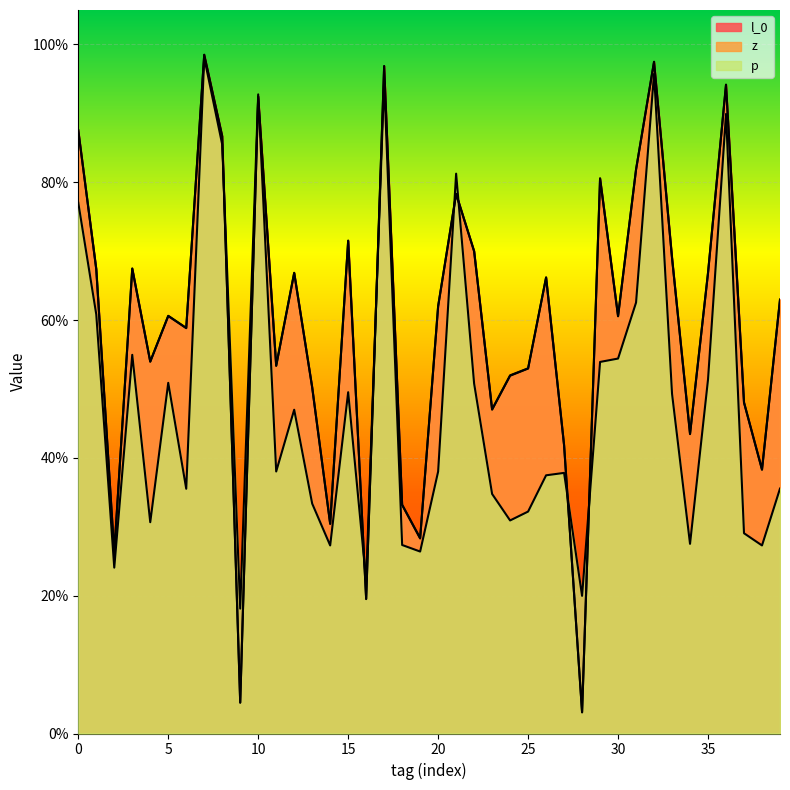

What is the average value of the z series?

0.6